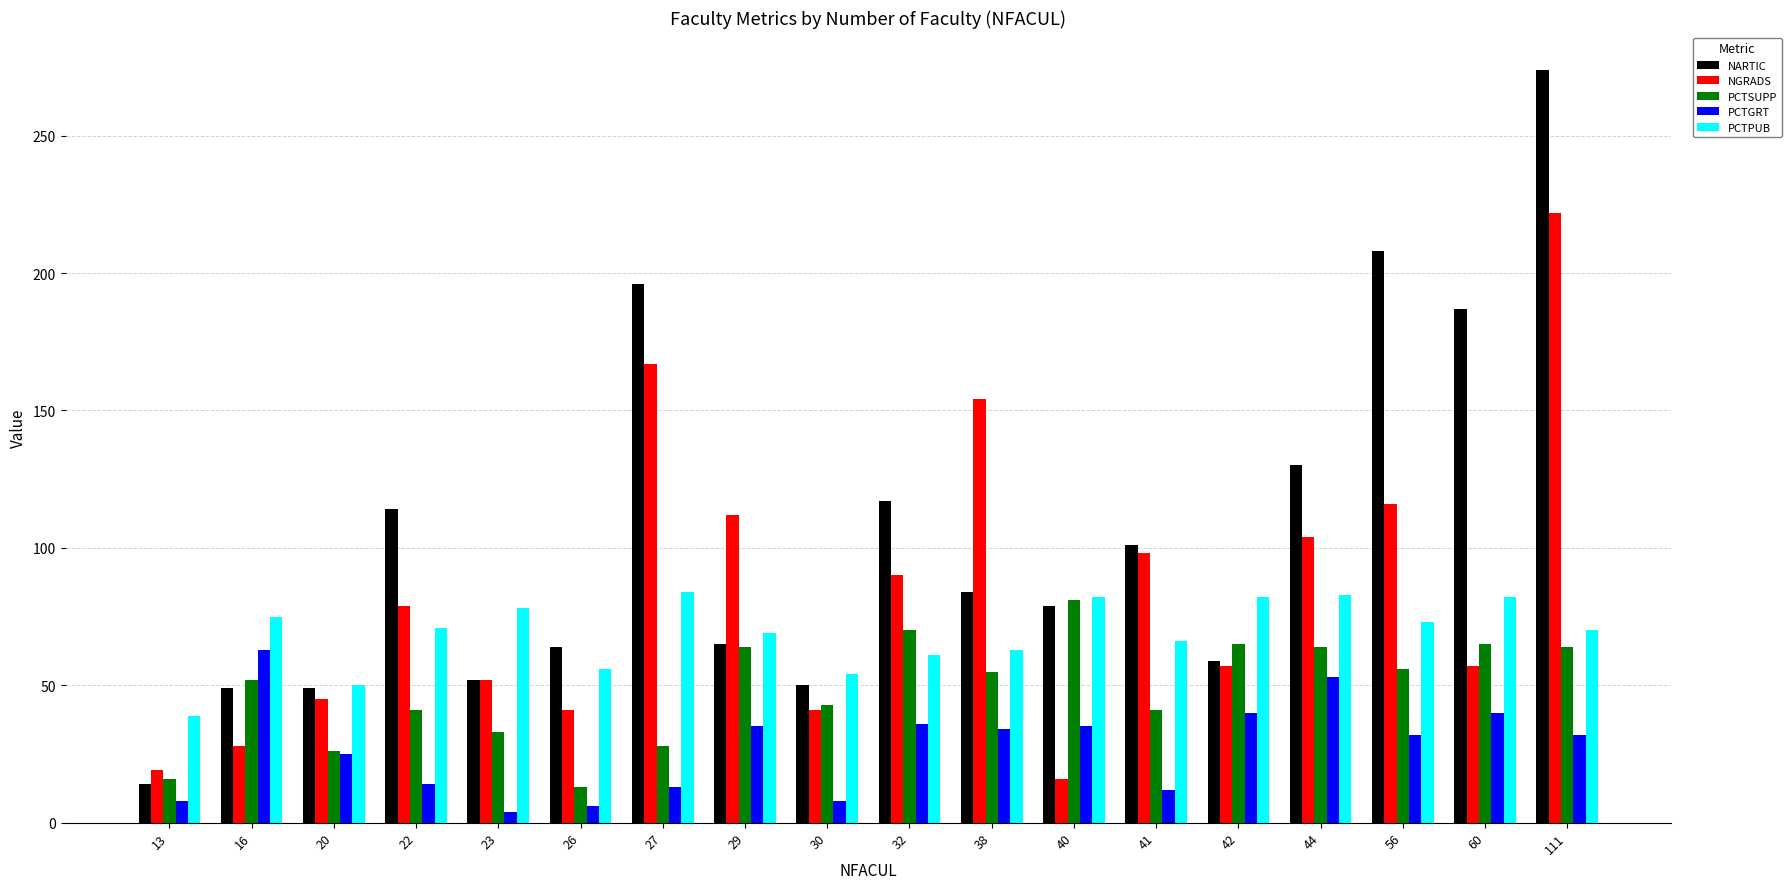

What is the sum of all PCTGRT values?

490